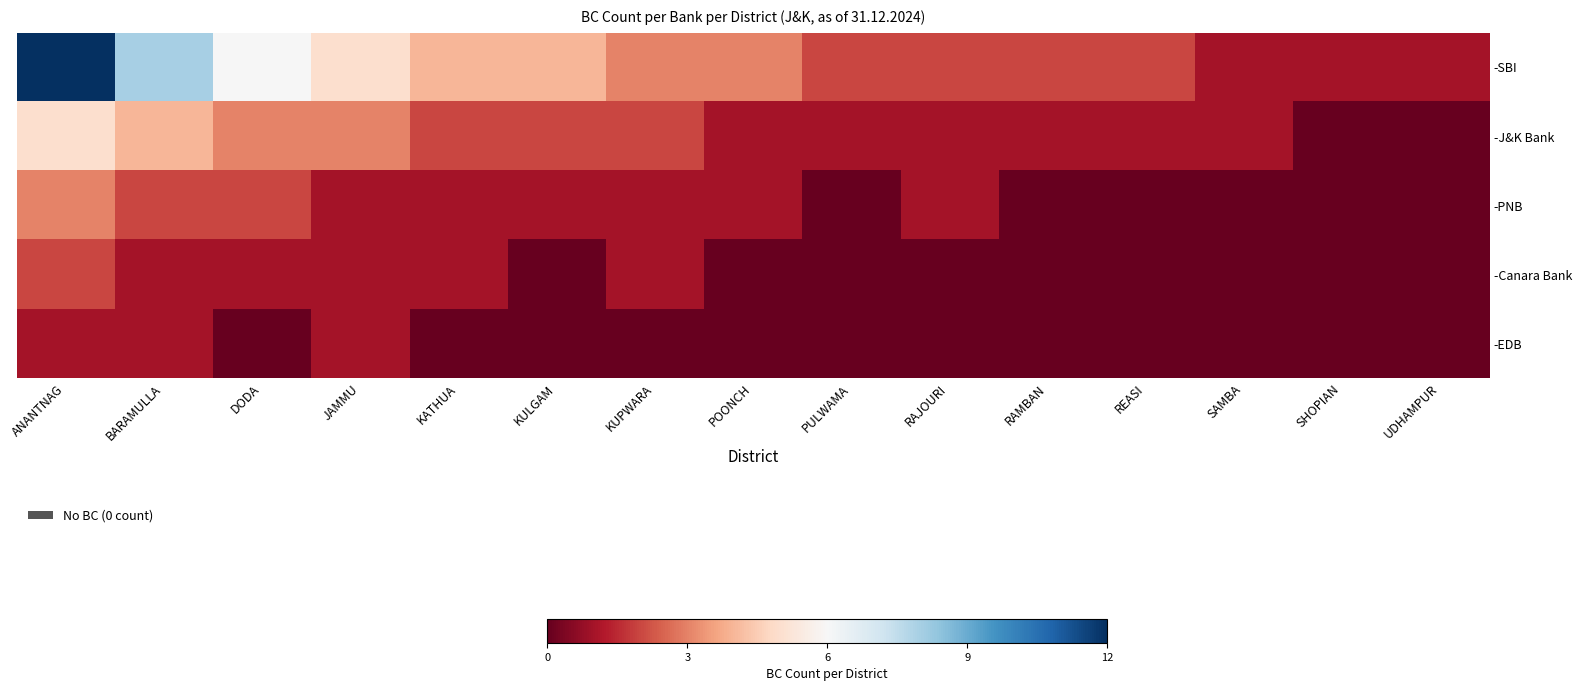

Which series has the largest range (max minus min)?

-SBI